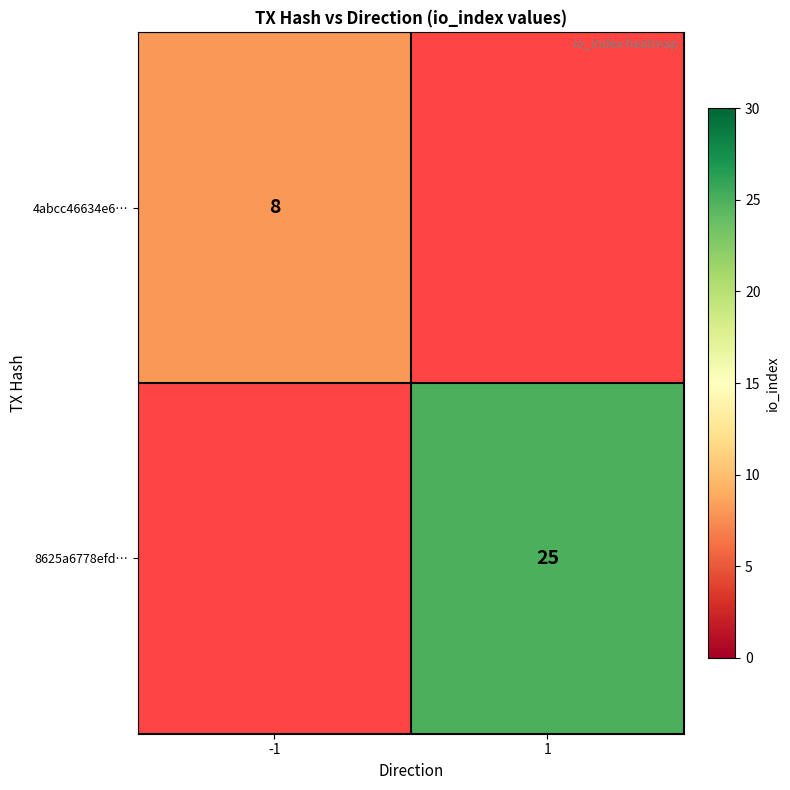

What is the smallest value displayed?

8.0